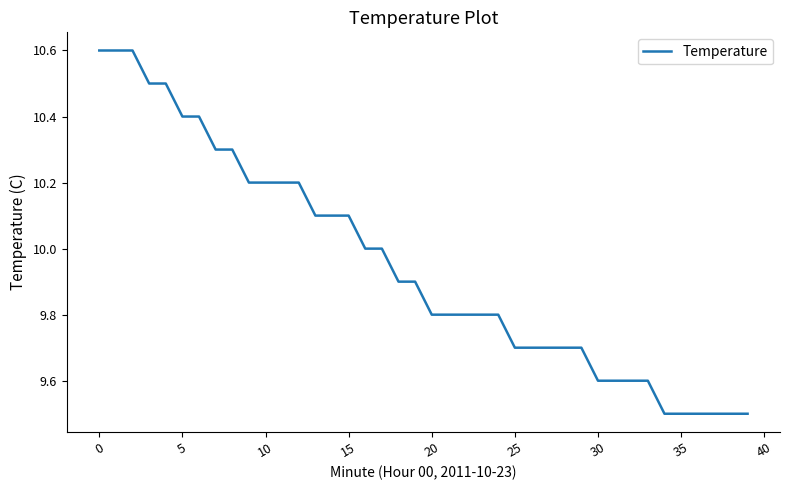

What is the minimum value shown in the chart?

9.5